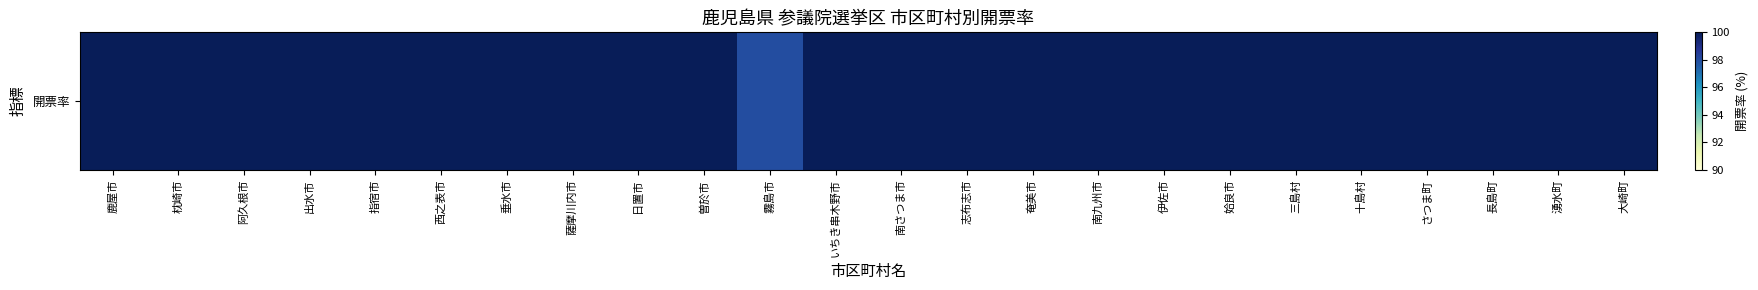

Approximately how many times larger is the value at 十島村 compared to 垂水市?

1.0